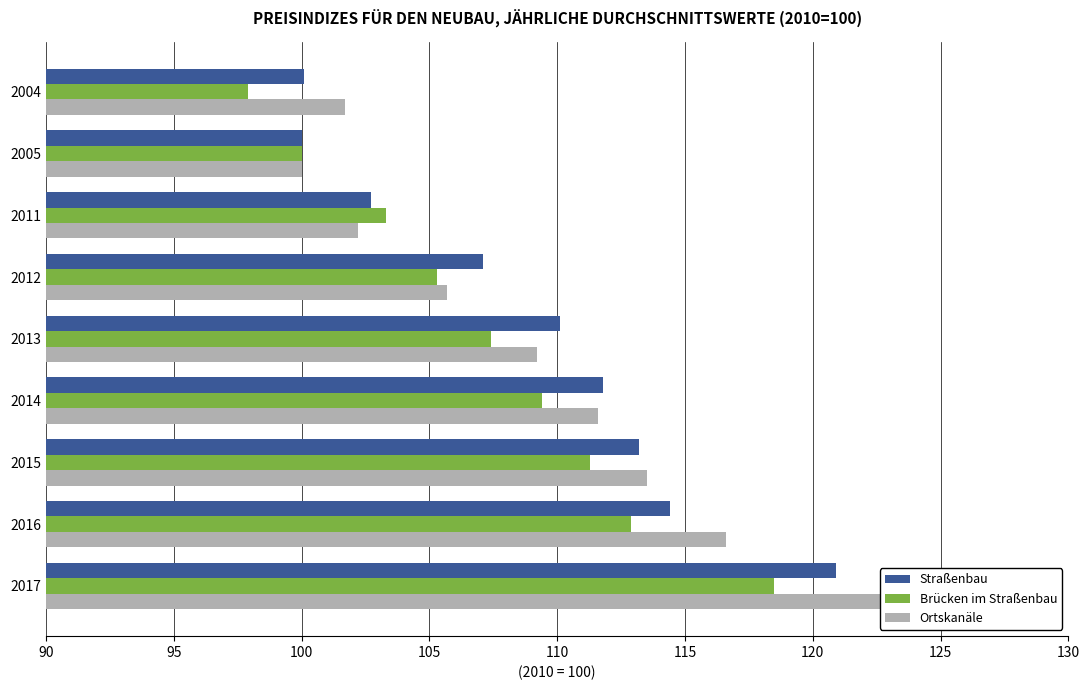

How many groups of bars are there?

9